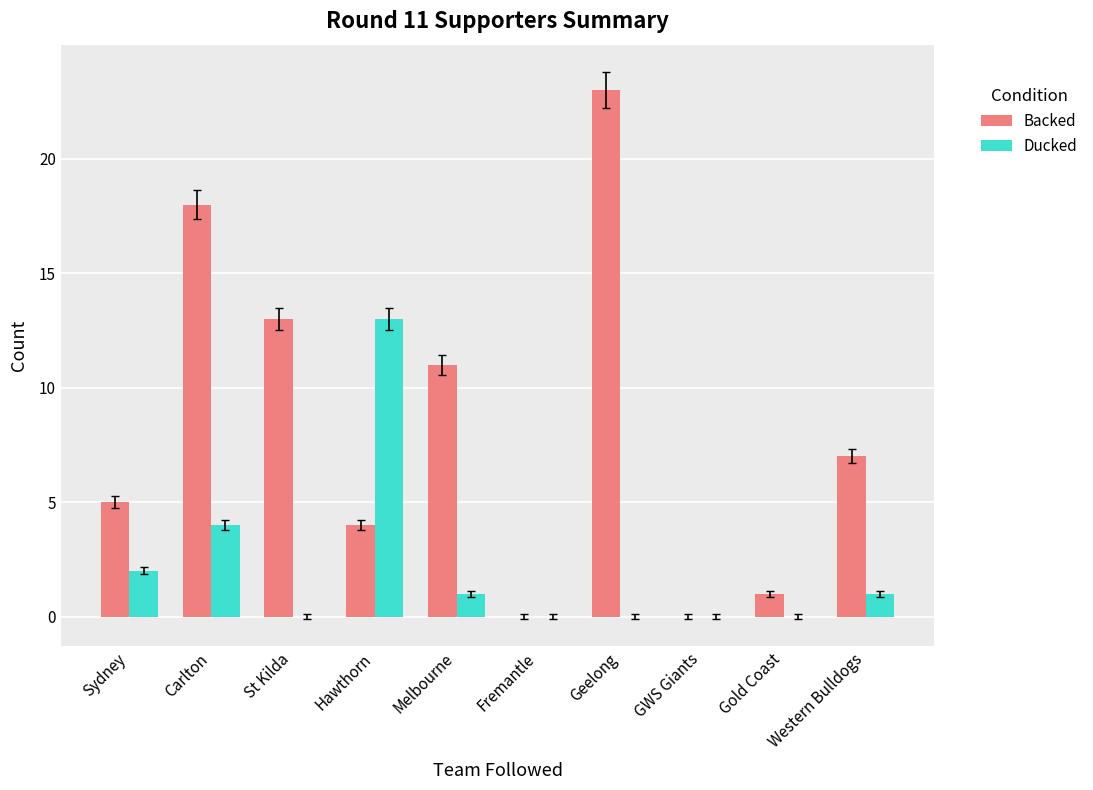

Reading left to right, what are all the values shown in this chart?

Backed: Sydney=5	Carlton=18	St Kilda=13	Hawthorn=4	Melbourne=11	Fremantle=0	Geelong=23	GWS Giants=0	Gold Coast=1	Western Bulldogs=7
Ducked: Sydney=2	Carlton=4	St Kilda=0	Hawthorn=13	Melbourne=1	Fremantle=0	Geelong=0	GWS Giants=0	Gold Coast=0	Western Bulldogs=1